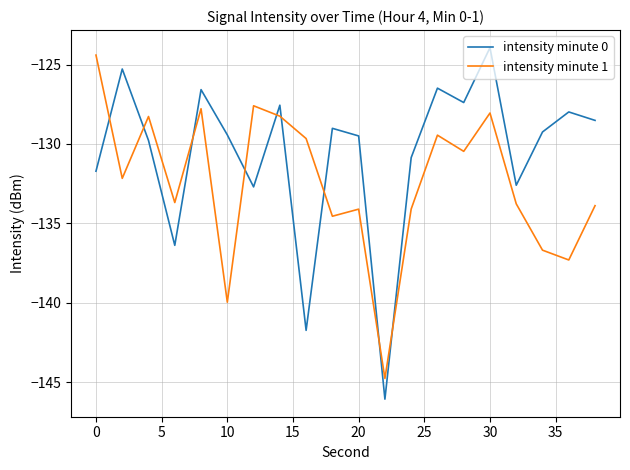

Which series has the largest total across all categories?

intensity minute 0